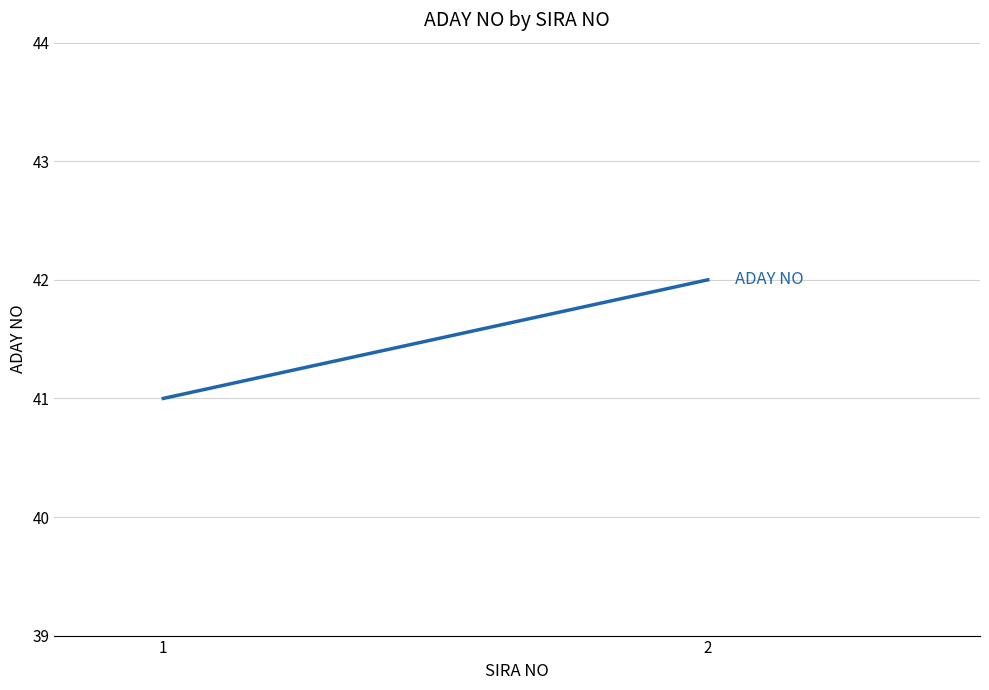

What is the maximum value shown in the chart?

42